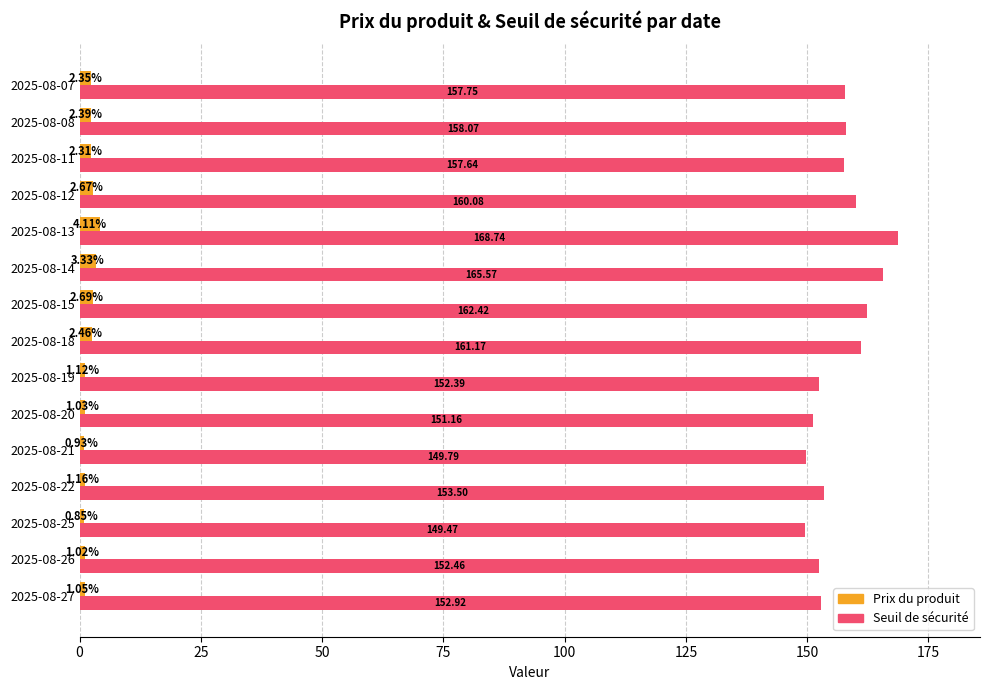

Which series has the widest spread of values?

Seuil de sécurité